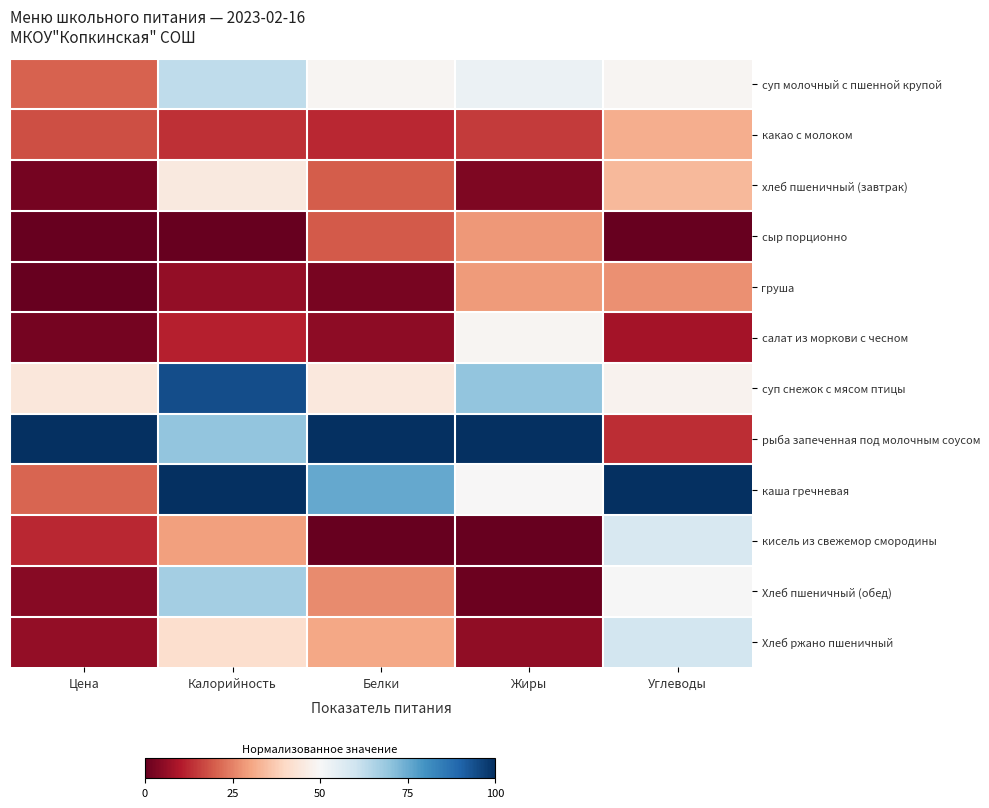

Reading left to right, extract all data points from this chart.

суп молочный с пшенной крупой: Цена=0.2	Калорийность=0.6	Белки=0.5	Жиры=0.5	Углеводы=0.5
какао с молоком: Цена=0.2	Калорийность=0.1	Белки=0.1	Жиры=0.2	Углеводы=0.3
хлеб пшеничный (завтрак): Цена=0.0	Калорийность=0.5	Белки=0.2	Жиры=0.0	Углеводы=0.3
сыр порционно: Цена=0.0	Калорийность=0.0	Белки=0.2	Жиры=0.3	Углеводы=0.0
груша: Цена=0.0	Калорийность=0.1	Белки=0.0	Жиры=0.3	Углеводы=0.3
салат из моркови с чесном: Цена=0.0	Калорийность=0.1	Белки=0.1	Жиры=0.5	Углеводы=0.1
суп снежок с мясом птицы: Цена=0.4	Калорийность=0.9	Белки=0.4	Жиры=0.7	Углеводы=0.5
рыба запеченная под молочным соусом: Цена=1.0	Калорийность=0.7	Белки=1.0	Жиры=1.0	Углеводы=0.1
каша гречневая: Цена=0.2	Калорийность=1.0	Белки=0.8	Жиры=0.5	Углеводы=1.0
кисель из свежемор смородины: Цена=0.1	Калорийность=0.3	Белки=0.0	Жиры=0.0	Углеводы=0.6
Хлеб пшеничный (обед): Цена=0.0	Калорийность=0.7	Белки=0.3	Жиры=0.0	Углеводы=0.5
Хлеб ржано пшеничный: Цена=0.1	Калорийность=0.4	Белки=0.3	Жиры=0.1	Углеводы=0.6